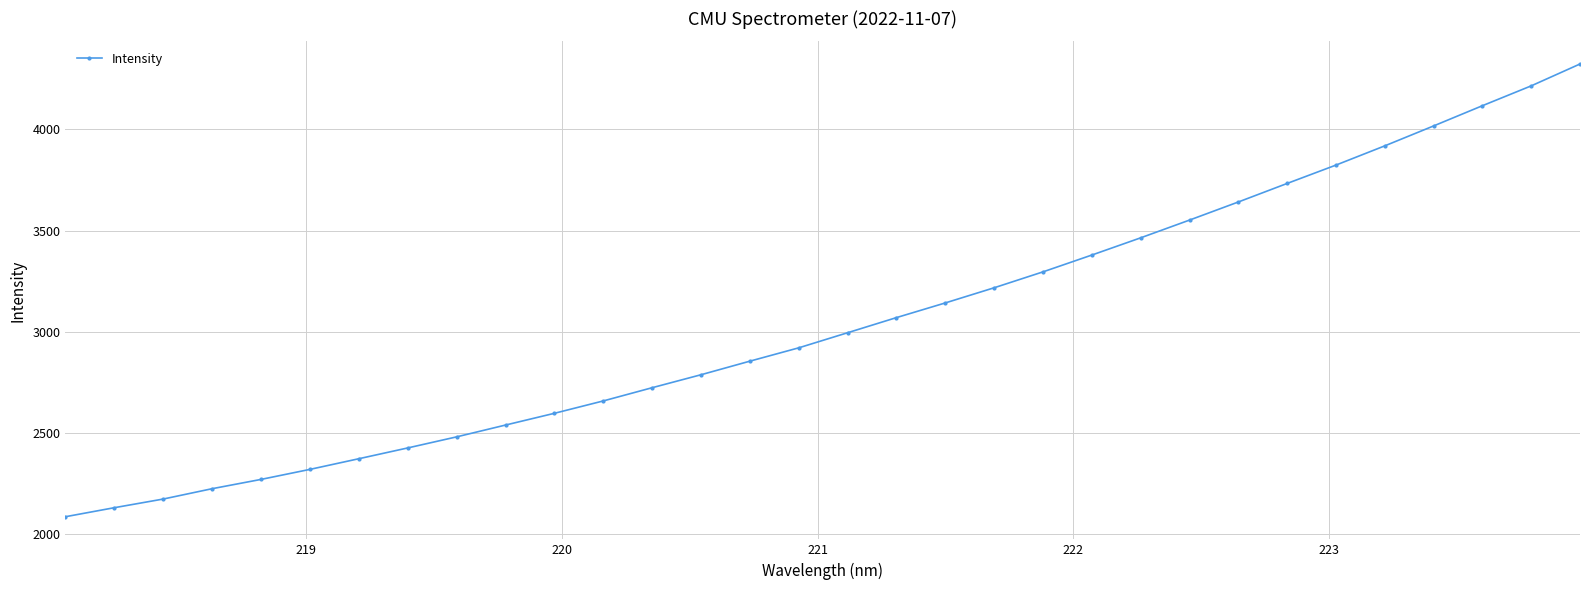

What is the smallest value displayed?

2085.4